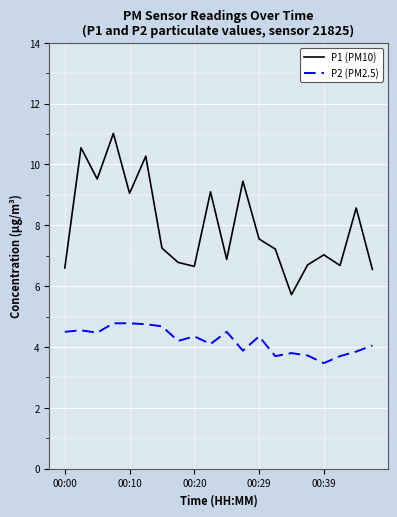

What is the highest value of the P1 (PM10) series?

11.0